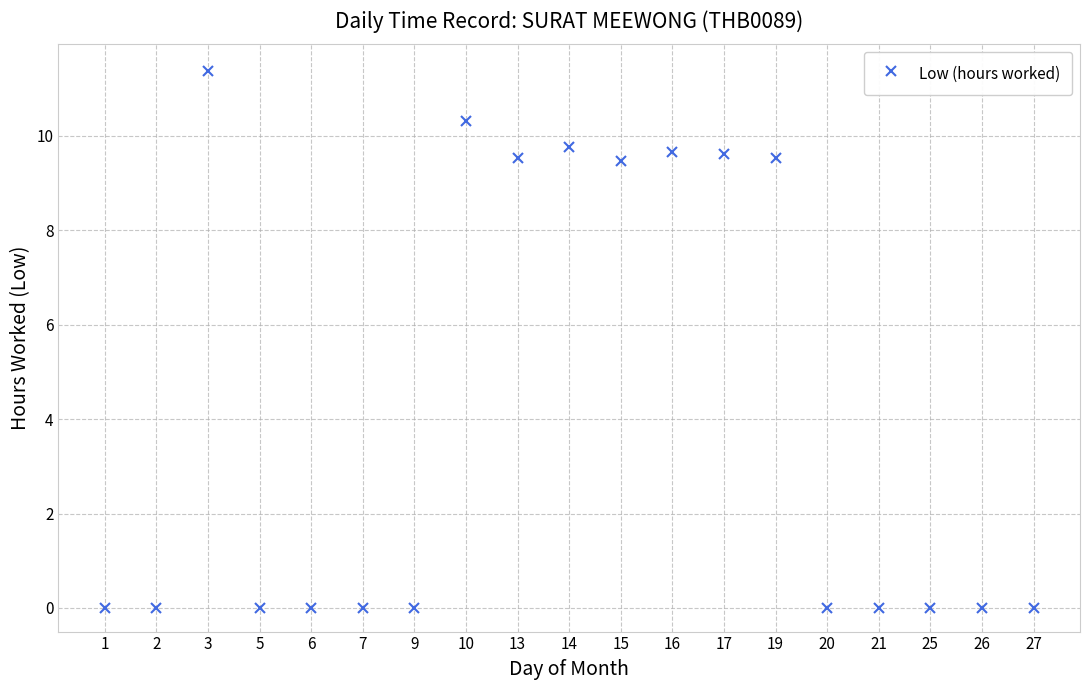

True or false: there are more than 1 points higher than both neighbors.

True